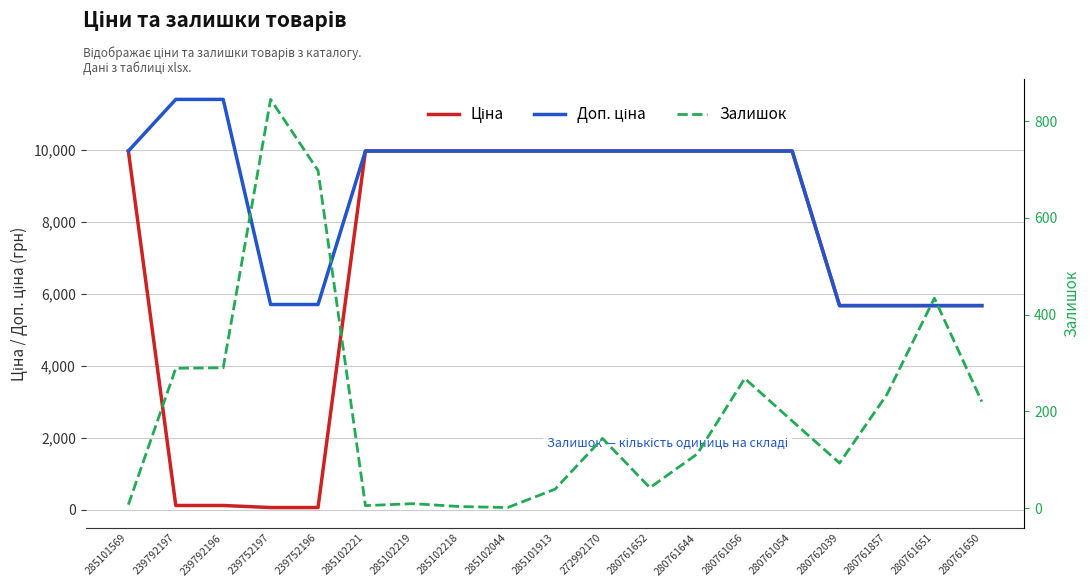

Which label corresponds to the smallest value in the chart?

285102044